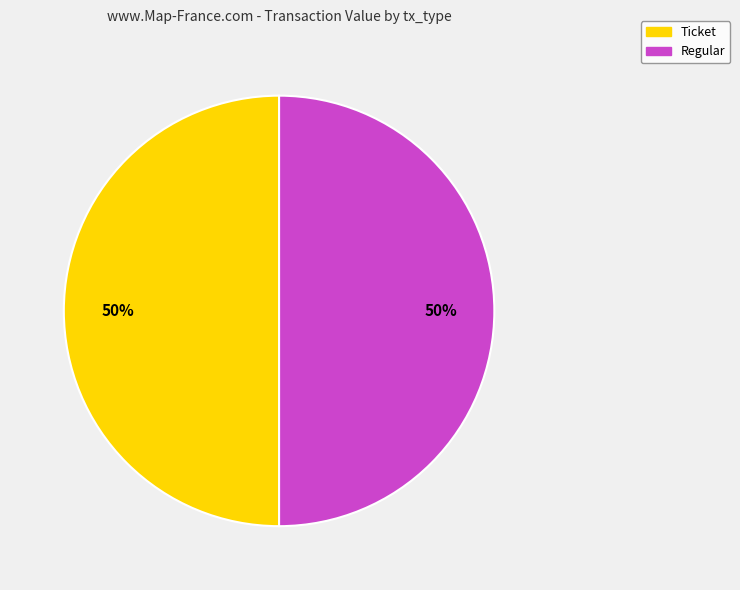

True or false: Ticket accounts for 41% of the total.

False